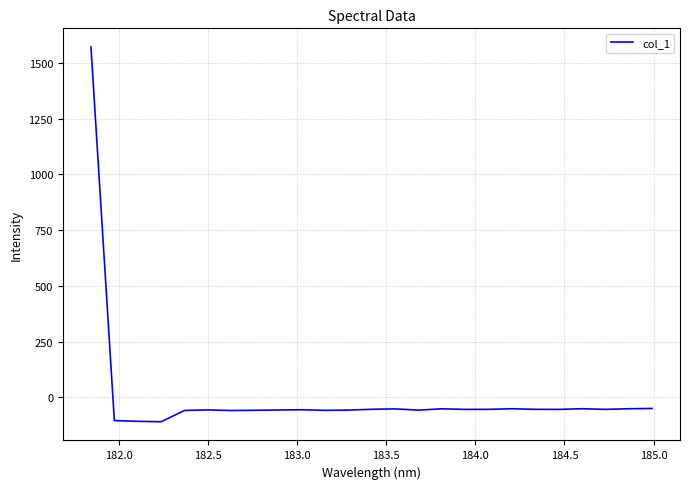

What is the maximum value shown in the chart?

1571.1